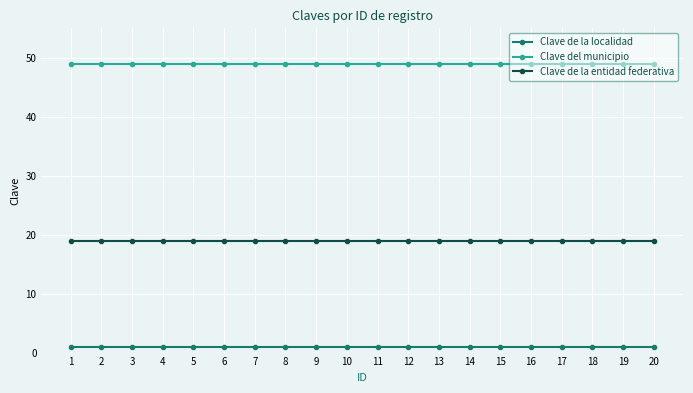

The value of Clave de la entidad federativa at 15 is 19. True or false?

True